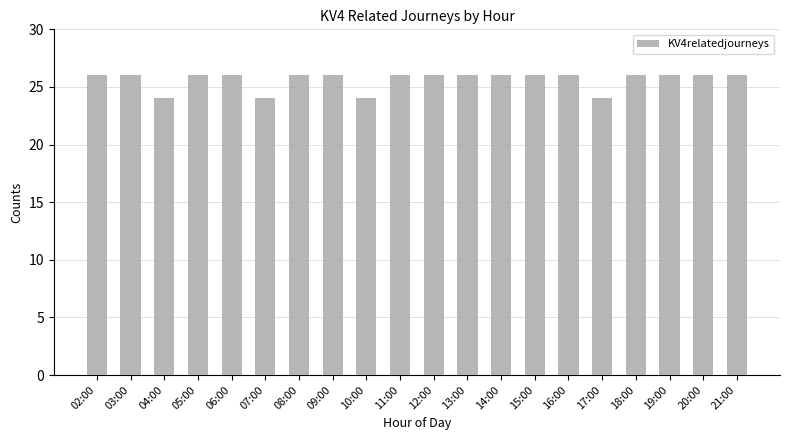

Does the chart contain any negative values?

No